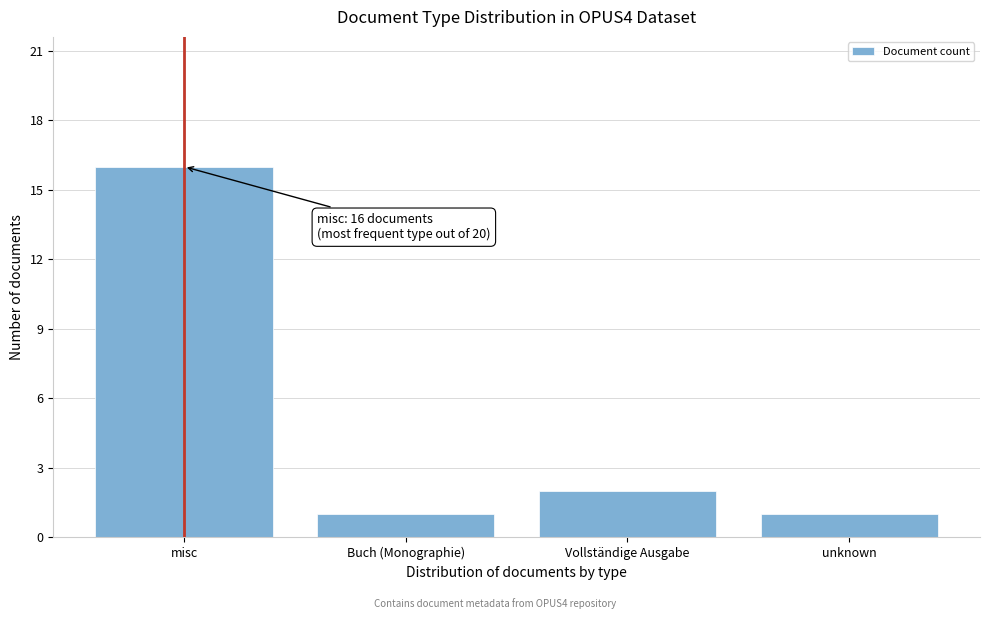

Reading left to right, what are all the values shown in this chart?

misc=16	Buch (Monographie)=1	Vollständige Ausgabe=2	unknown=1